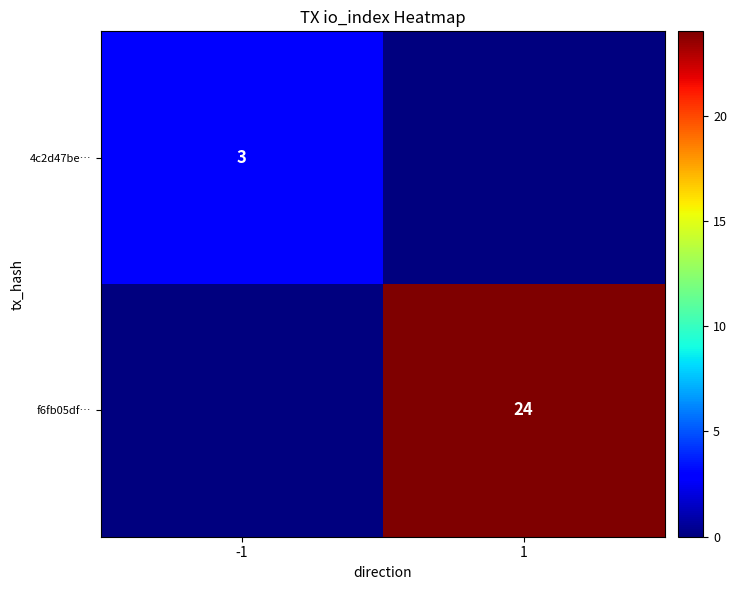

Is it true that f6fb05df… equals 35 at 1?

False